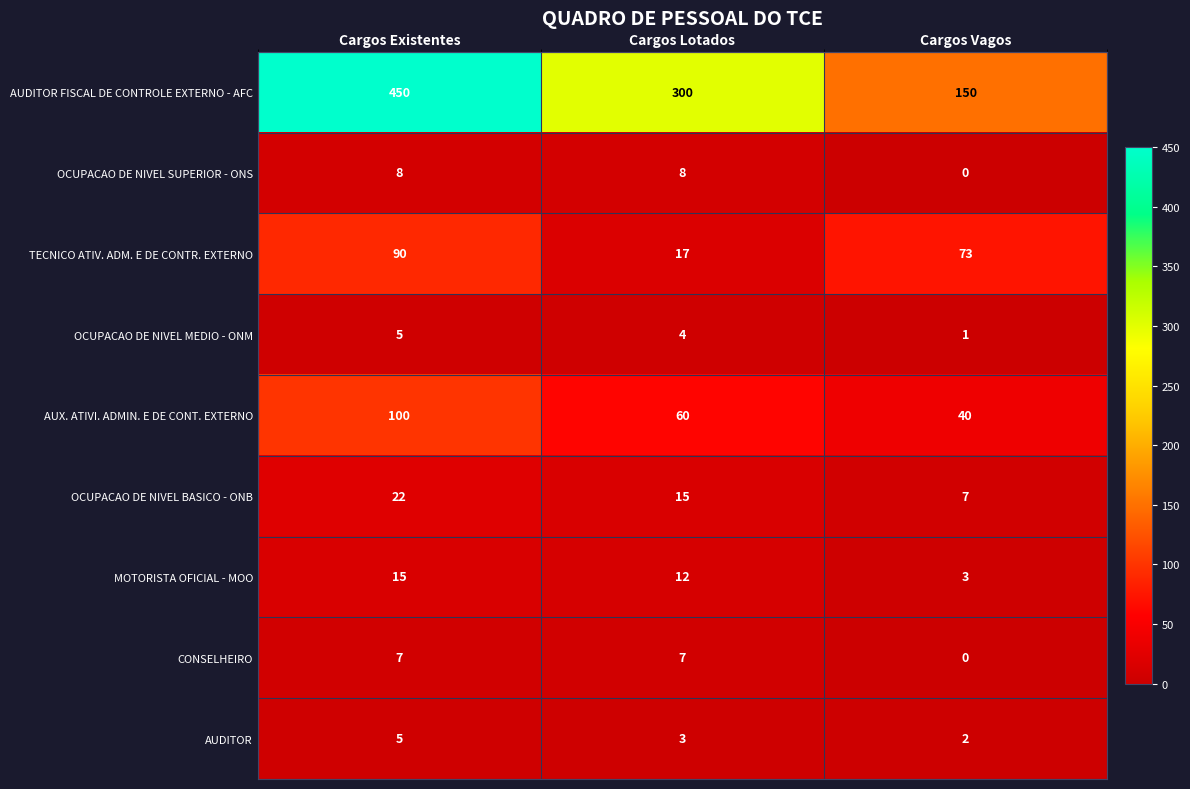

Which category has the lowest value across all series?

Cargos Vagos